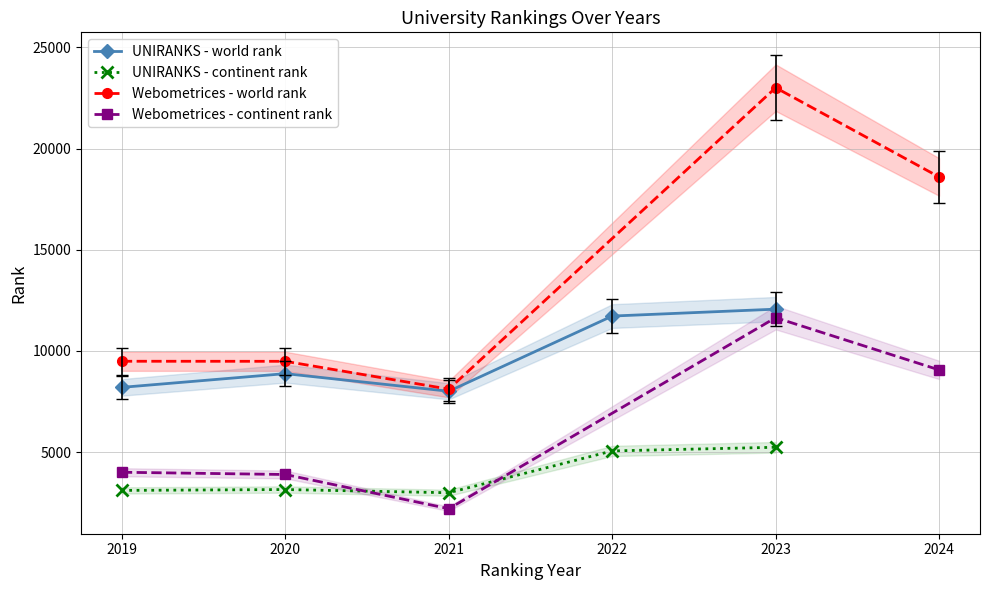

What is the maximum value for UNIRANKS - world rank?

12065